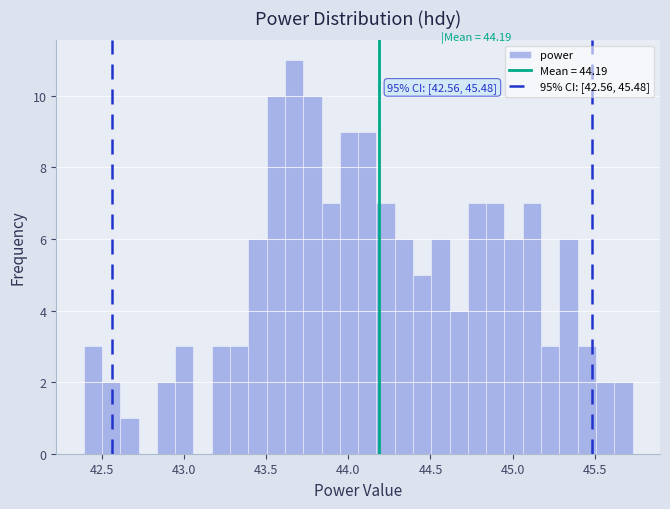

Around what value on the x-axis is the tallest bar? Give the approximate position of its centre, as read against the axis.

43.65